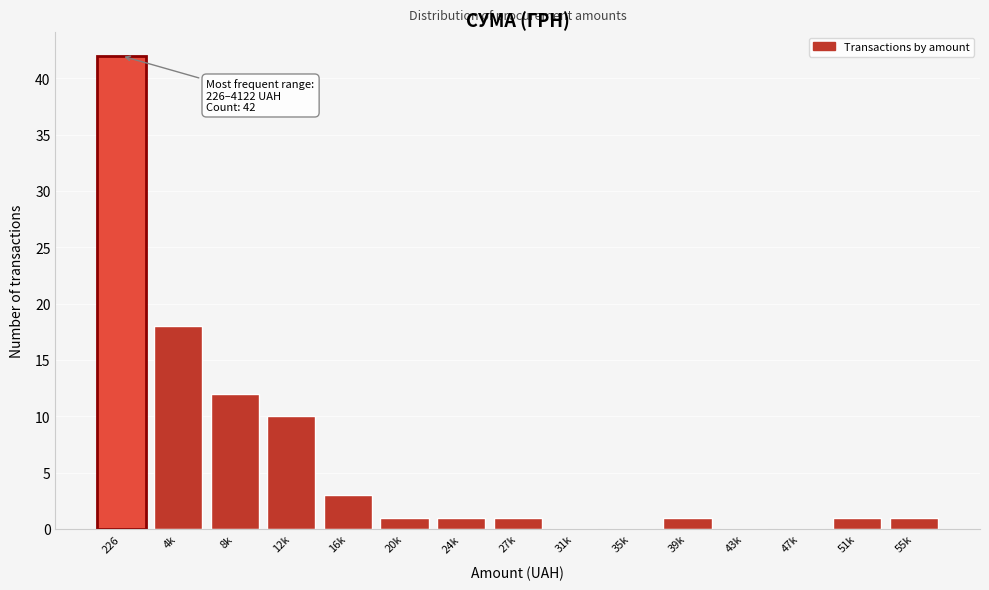

Reading left to right, extract all data points from this chart.

226=42	4k=18	8k=12	12k=10	16k=3	20k=1	24k=1	27k=1	31k=0	35k=0	39k=1	43k=0	47k=0	51k=1	55k=1